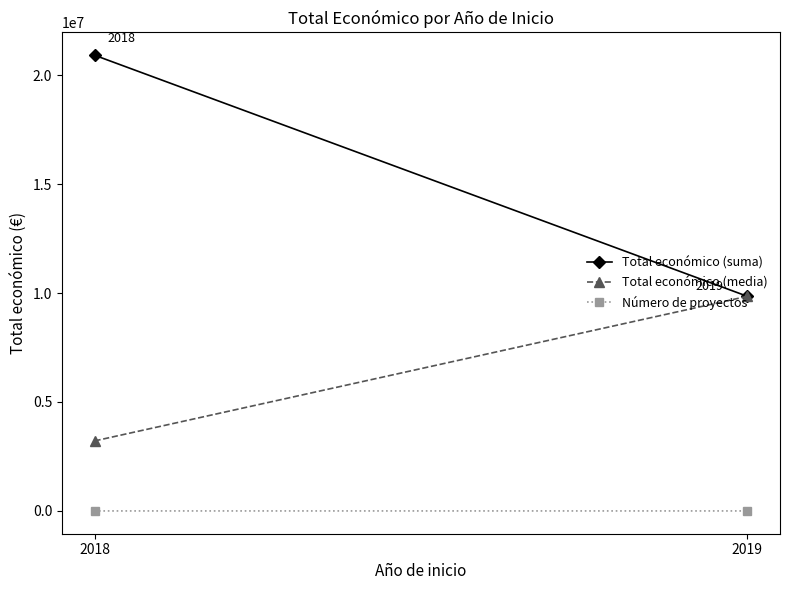

Is this an area chart (filled region under the line)?

No